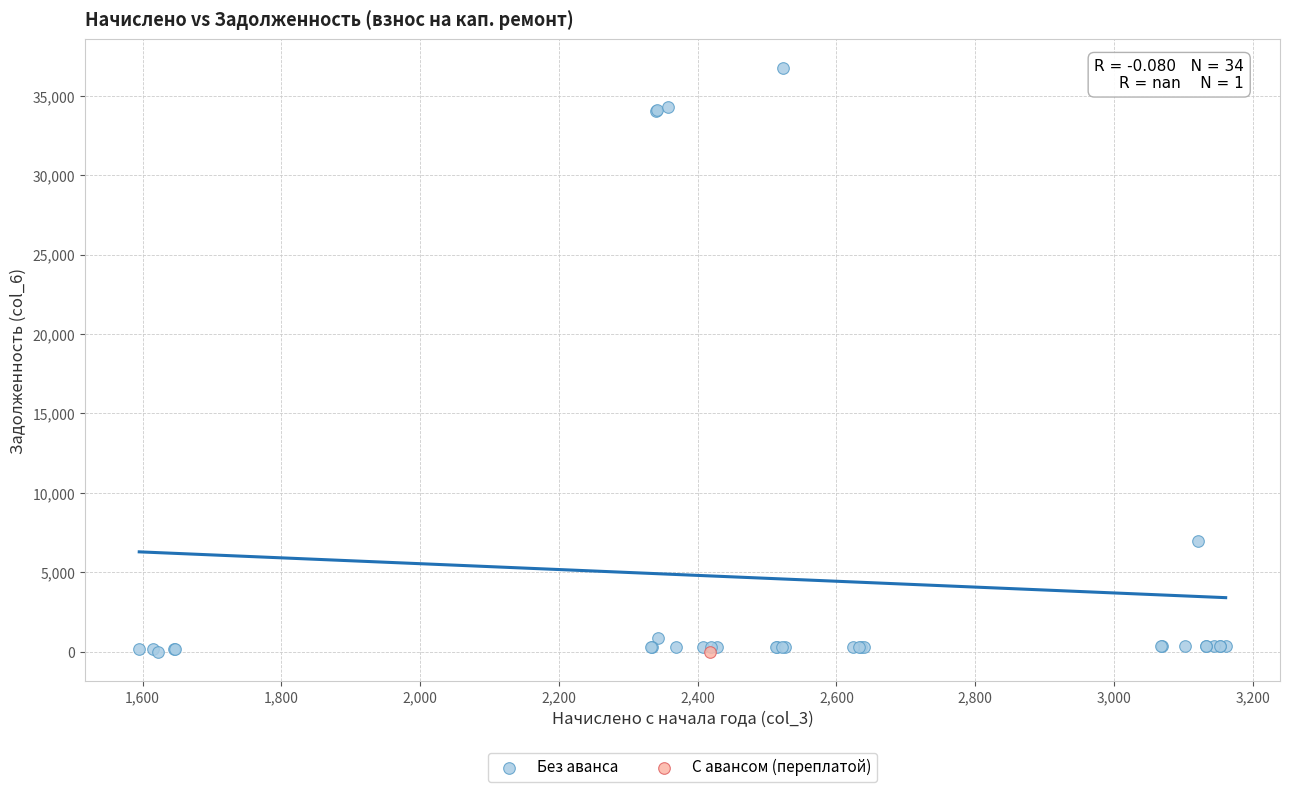

What are all the series names shown in the legend?

Без аванса, С авансом (переплатой)